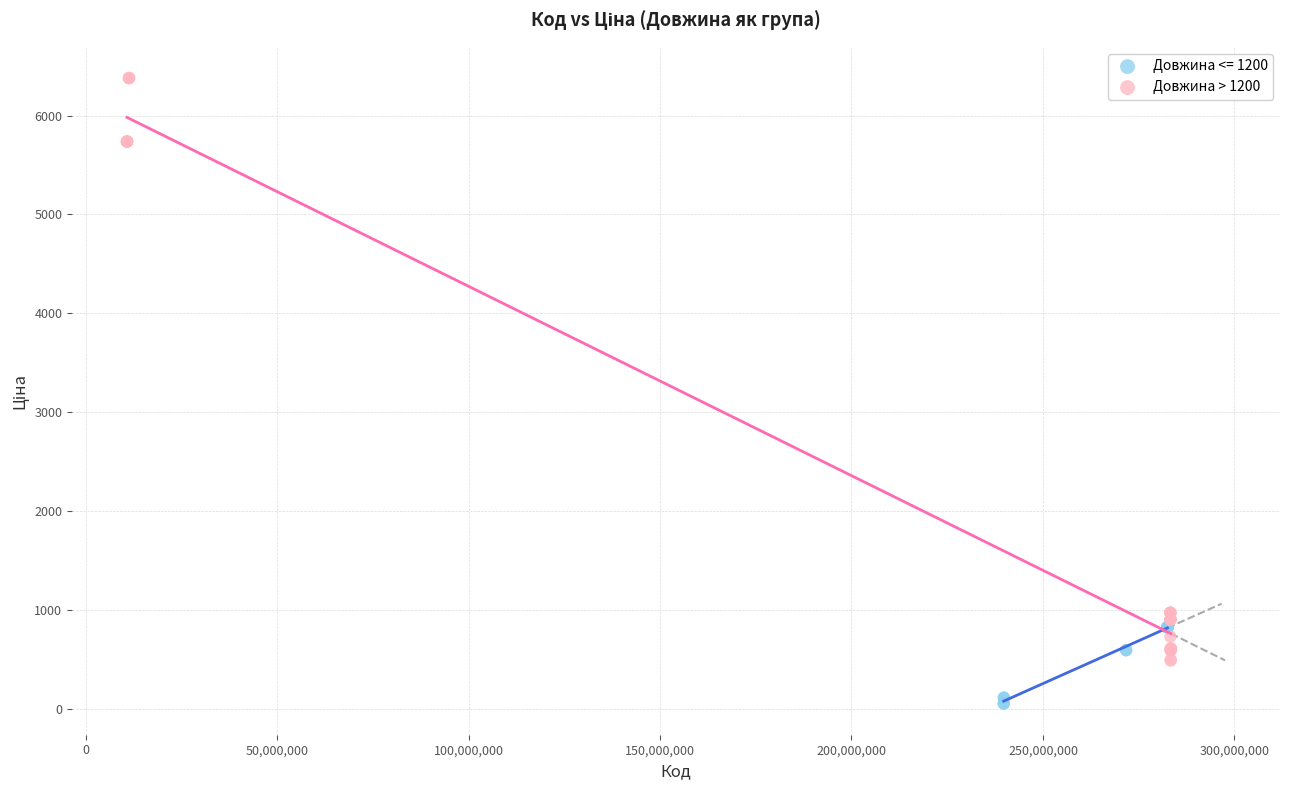

Which series reaches the minimum Y coordinate?

Довжина <= 1200